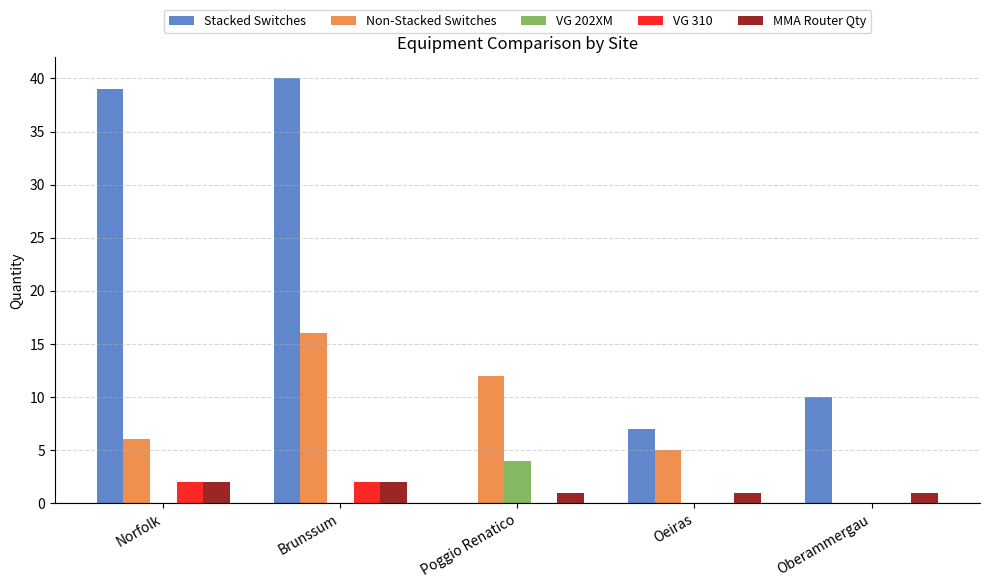

Reading right to left, transcribe all the data shown in this chart.

Stacked Switches: 10	7	0	40	39
Non-Stacked Switches: 0	5	12	16	6
VG 202XM: 0	0	4	0	0
VG 310: 0	0	0	2	2
MMA Router Qty: 1	1	1	2	2